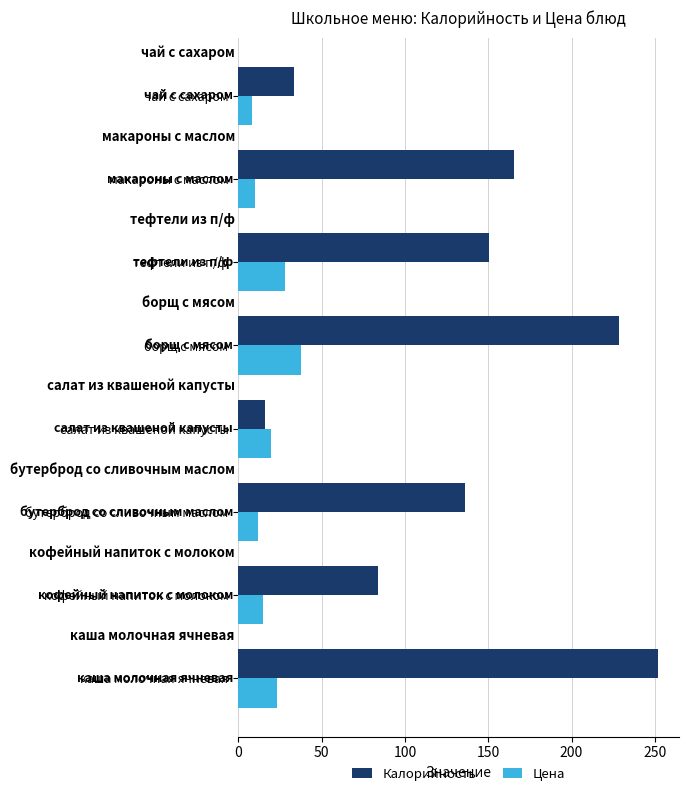

List the series in order of their overall mean, lowest first.

Цена, Калорийность